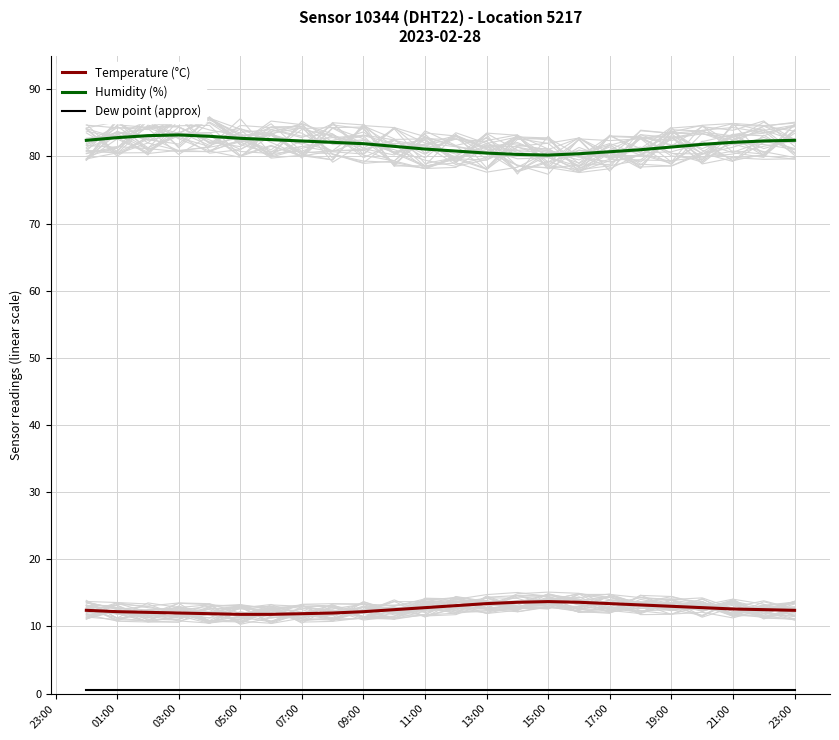

Count the number of categories in the chart.

24